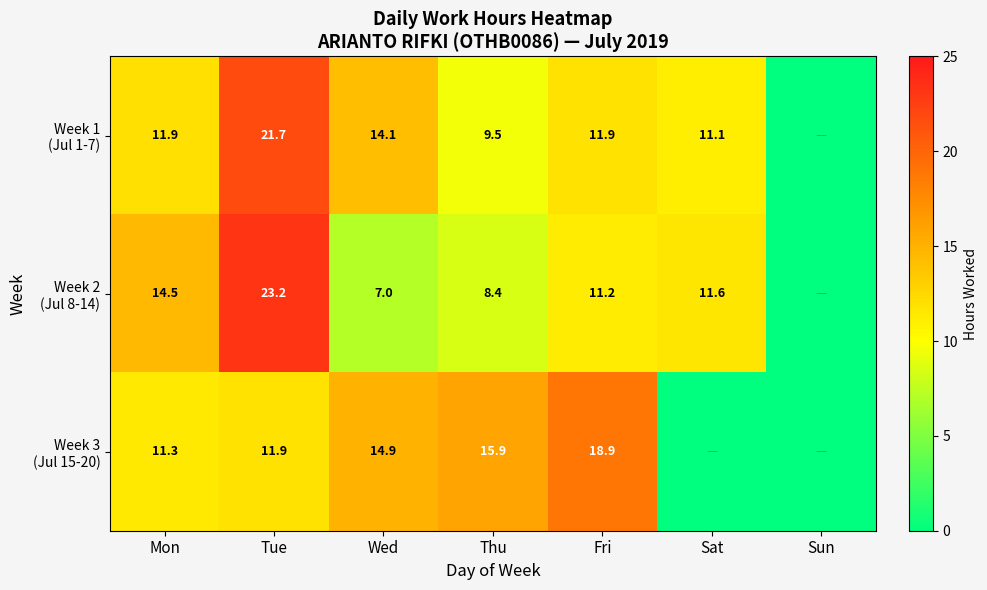

What is the difference between the highest and lowest values at Mon?

3.2